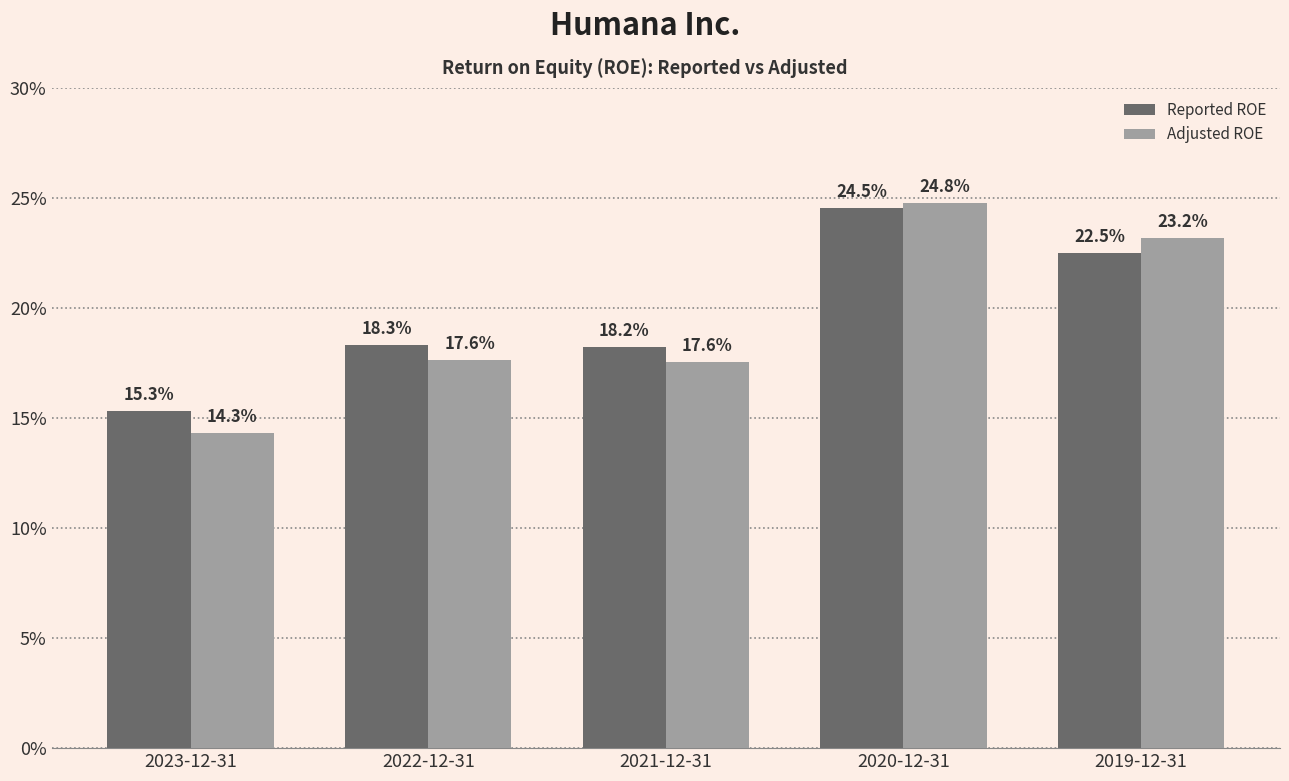

At which label does Reported ROE reach its minimum?

2023-12-31